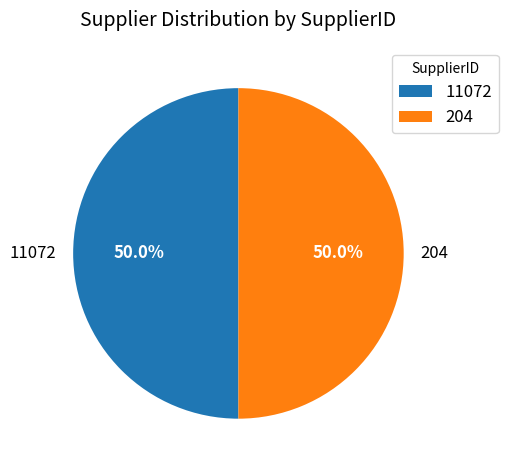

What percentage is the 204 slice, to the nearest percent?

50%